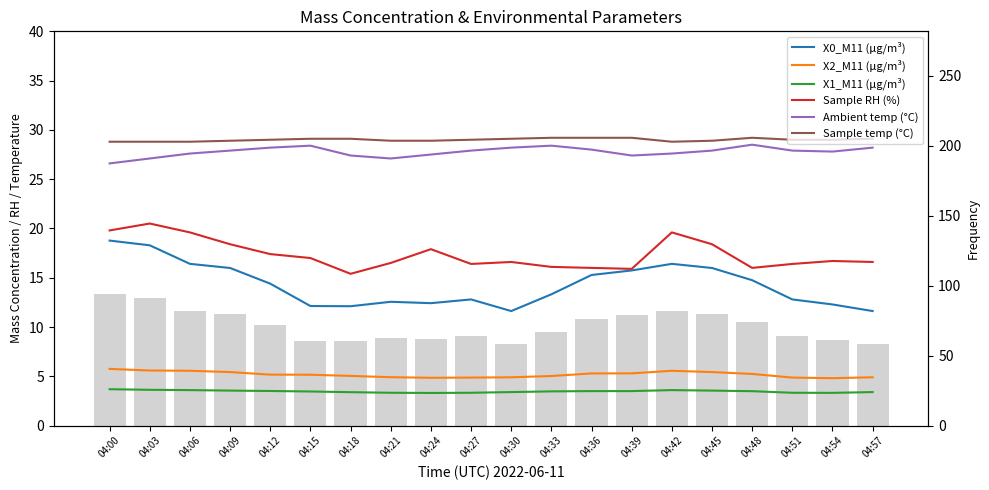

What are all the series names shown in the legend?

X0_M11 (μg/m³), X2_M11 (μg/m³), X1_M11 (μg/m³), Sample RH (%), Ambient temp (°C), Sample temp (°C)